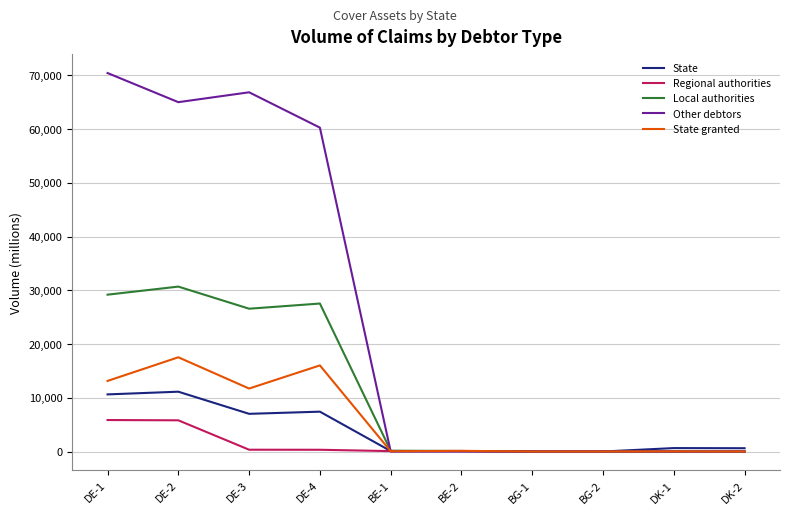

Which category has the highest value across all series?

DE-1